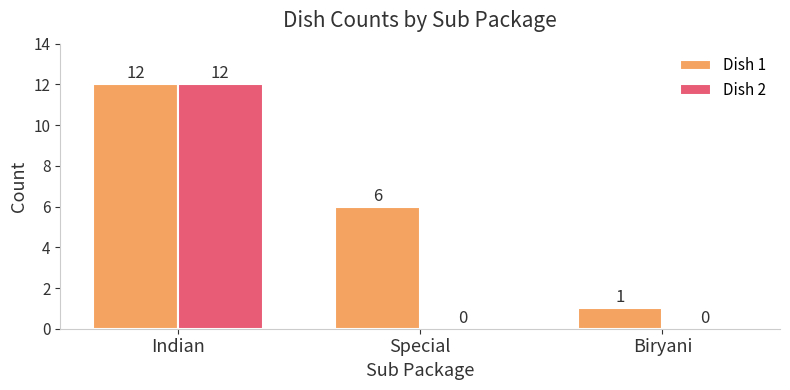

Reading right to left, list all the values displayed in this chart.

Dish 1: 1	6	12
Dish 2: 0	0	12